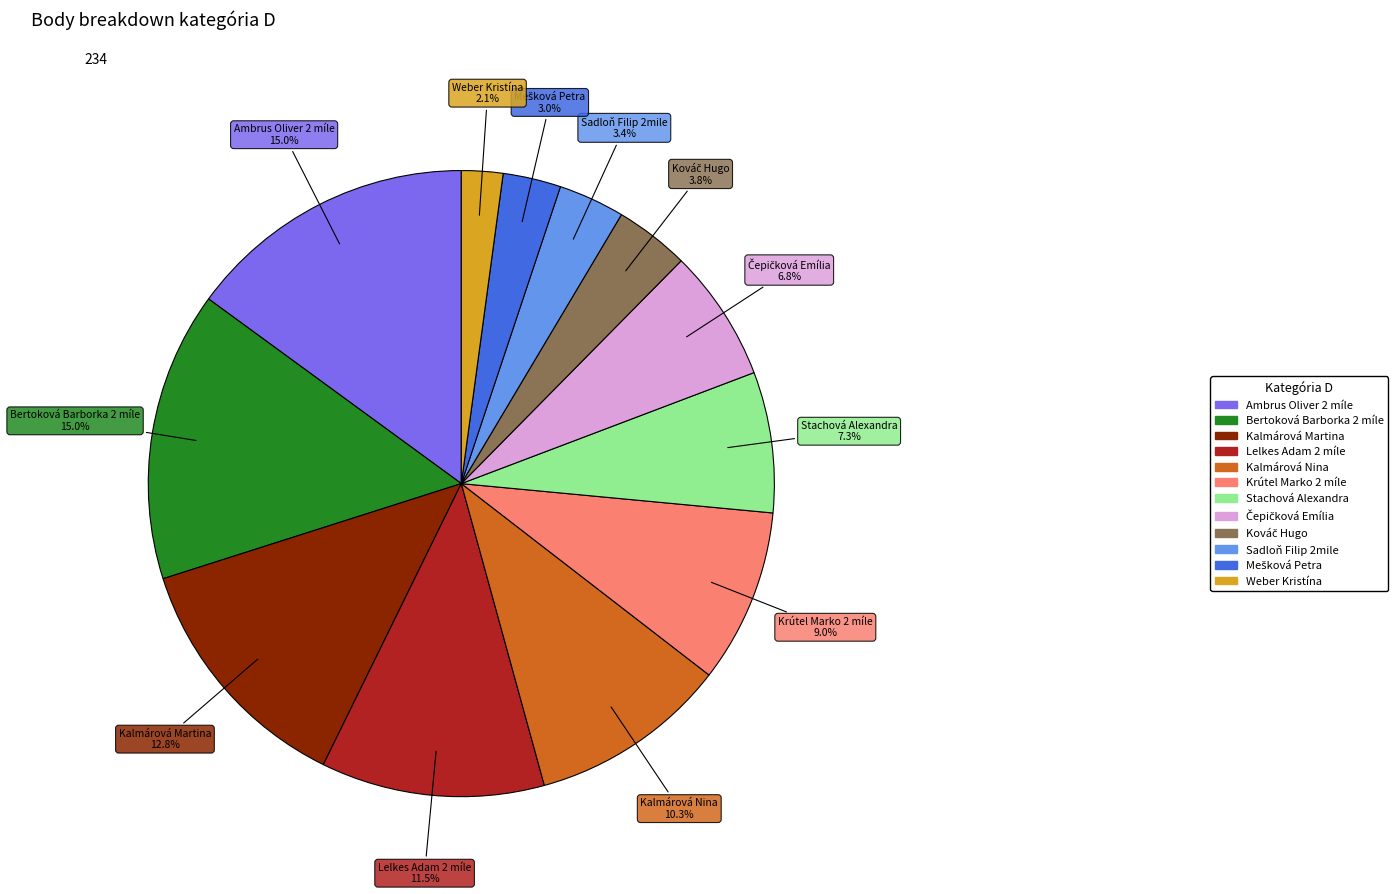

Which slice is the smallest?

Weber Kristína